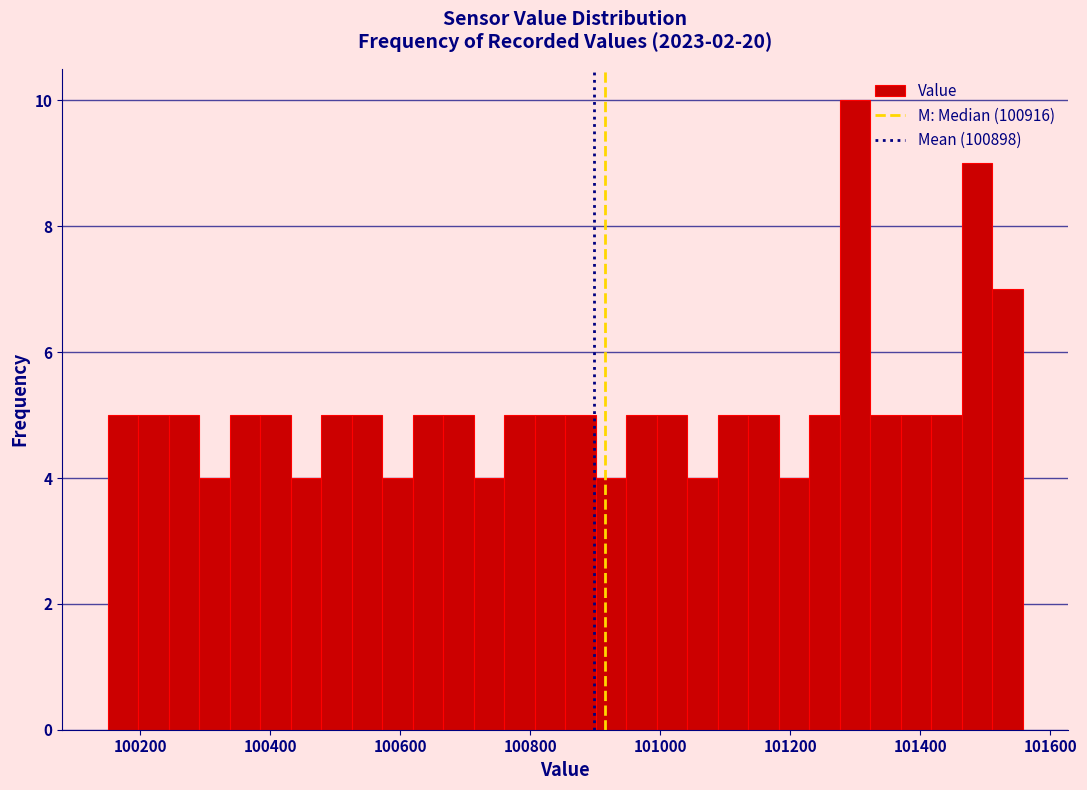

Around what value on the x-axis is the tallest bar? Give the approximate position of its centre, as read against the axis.

101300